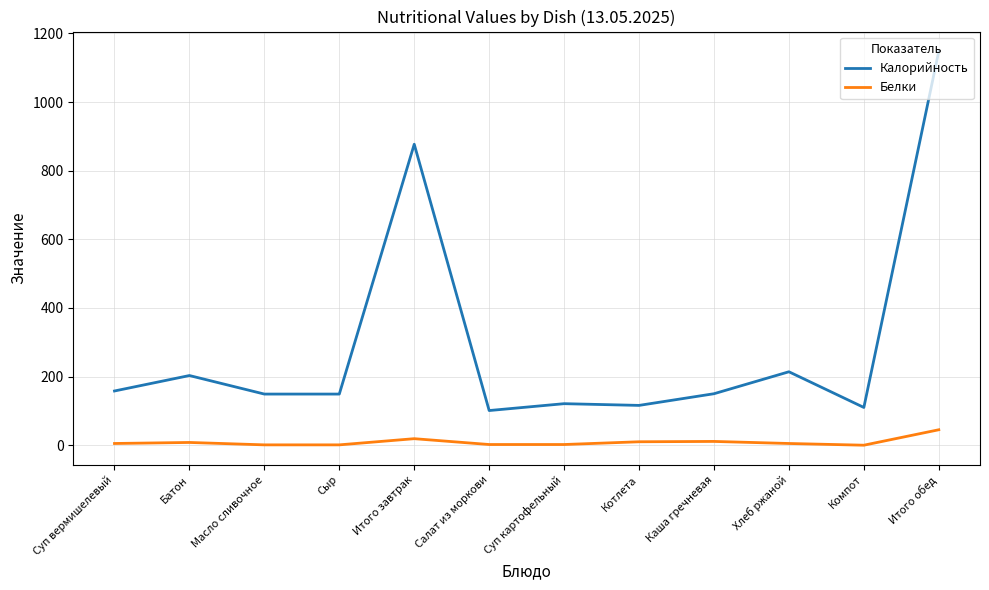

Is it true that Калорийность equals 104 at Хлеб ржаной?

False